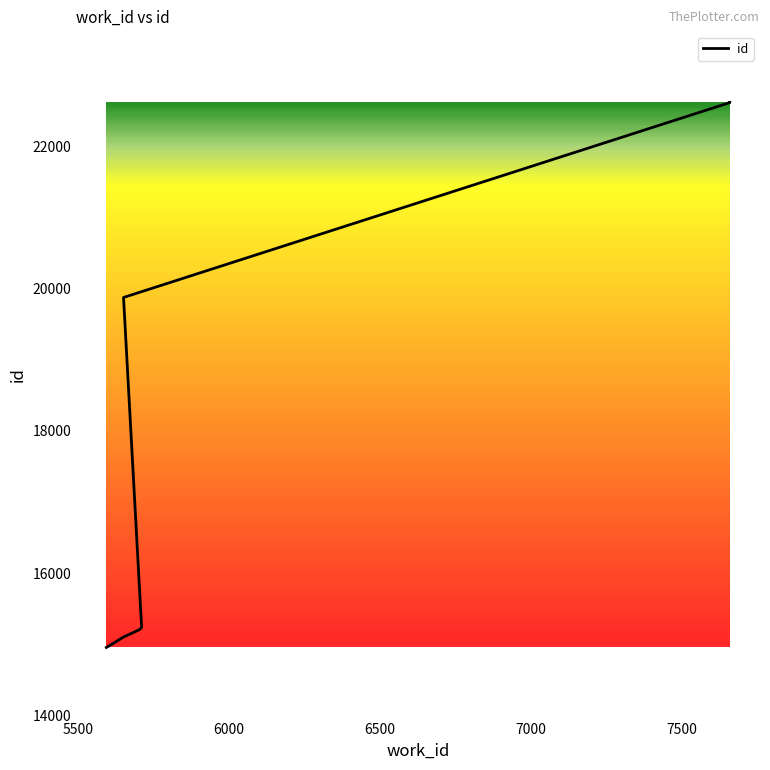

Does the chart display data point markers on the line(s)?

No